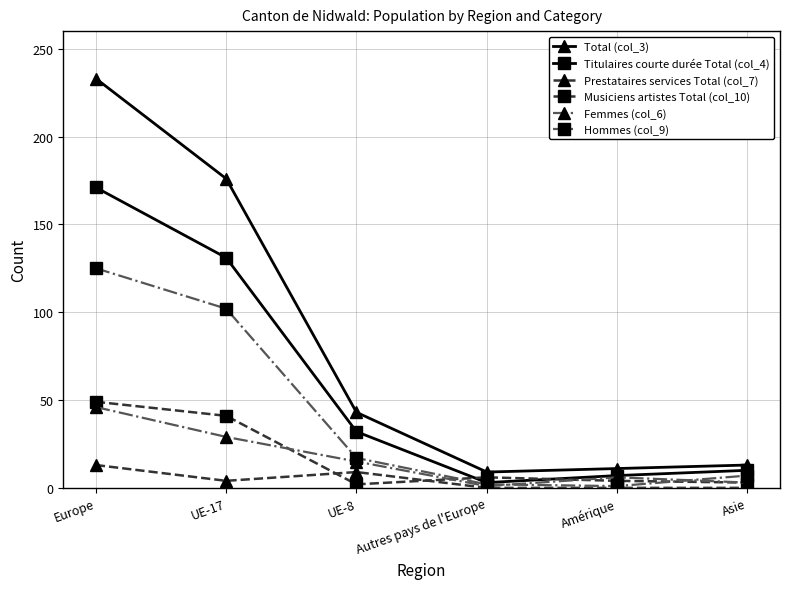

At which label does Musiciens artistes Total (col_10) first exceed 6?

Europe